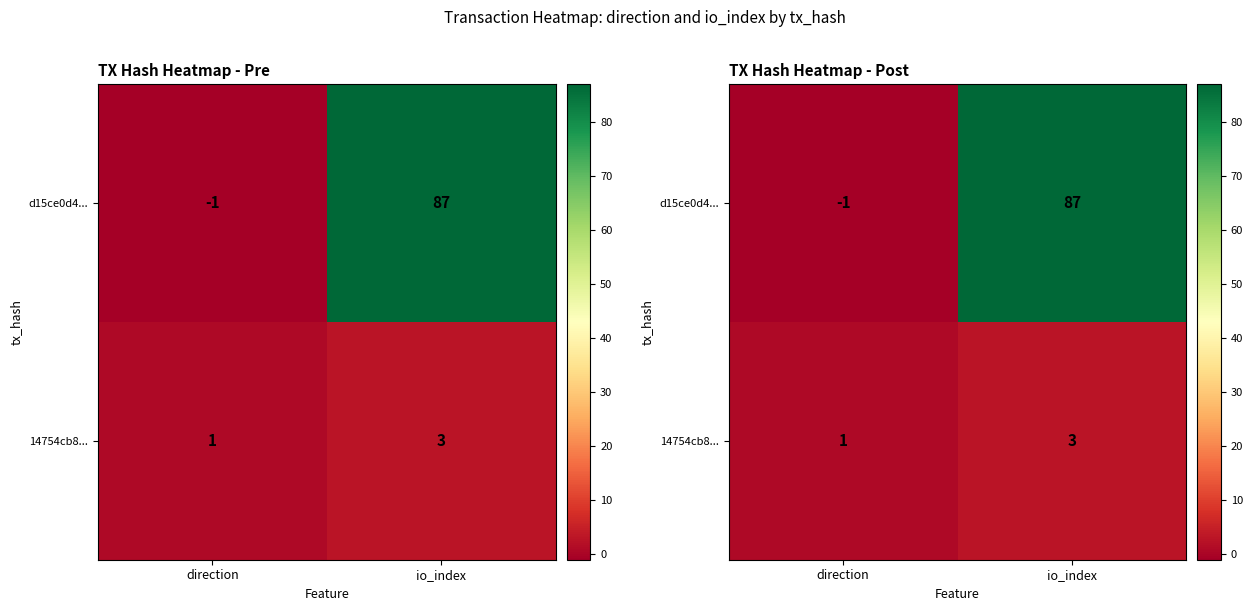

The 14754cb8... series shows 2 at direction. True or false?

False